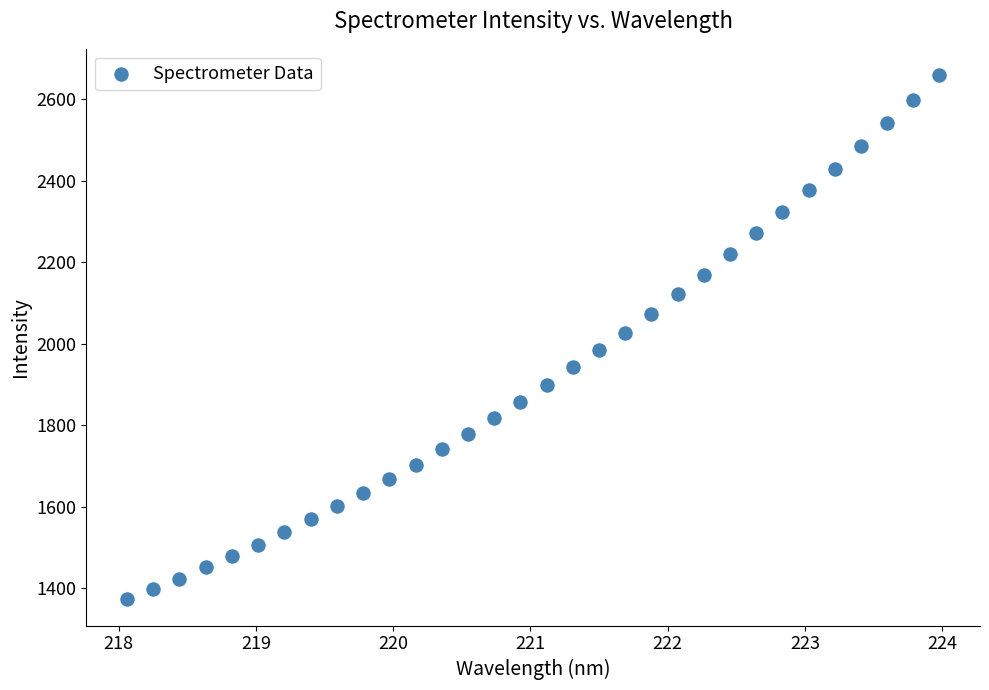

What is the range of Y values (max minus min)?

1286.1